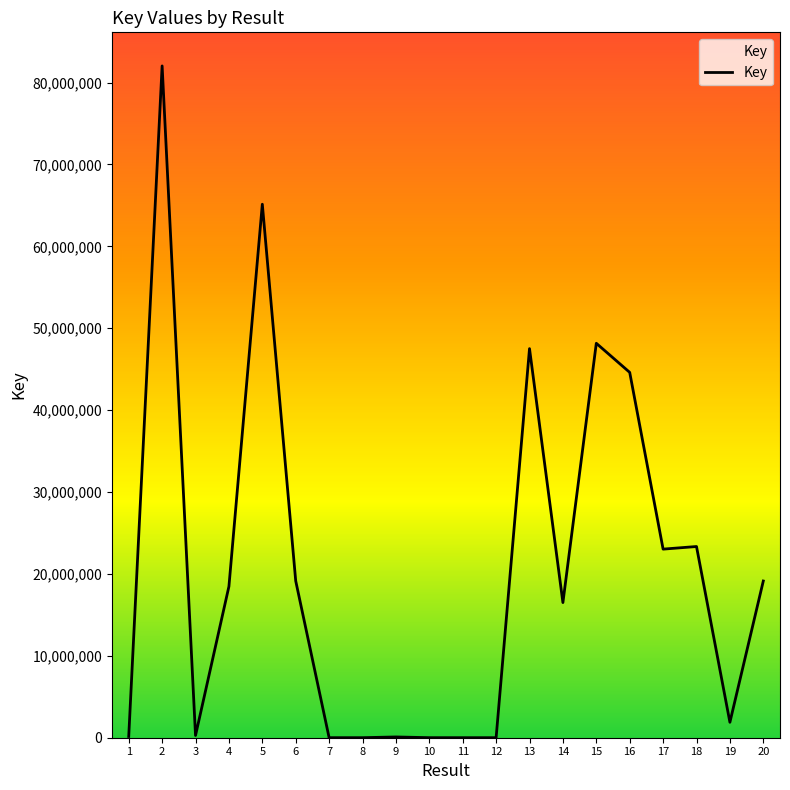

What is the greatest value displayed?

82024813